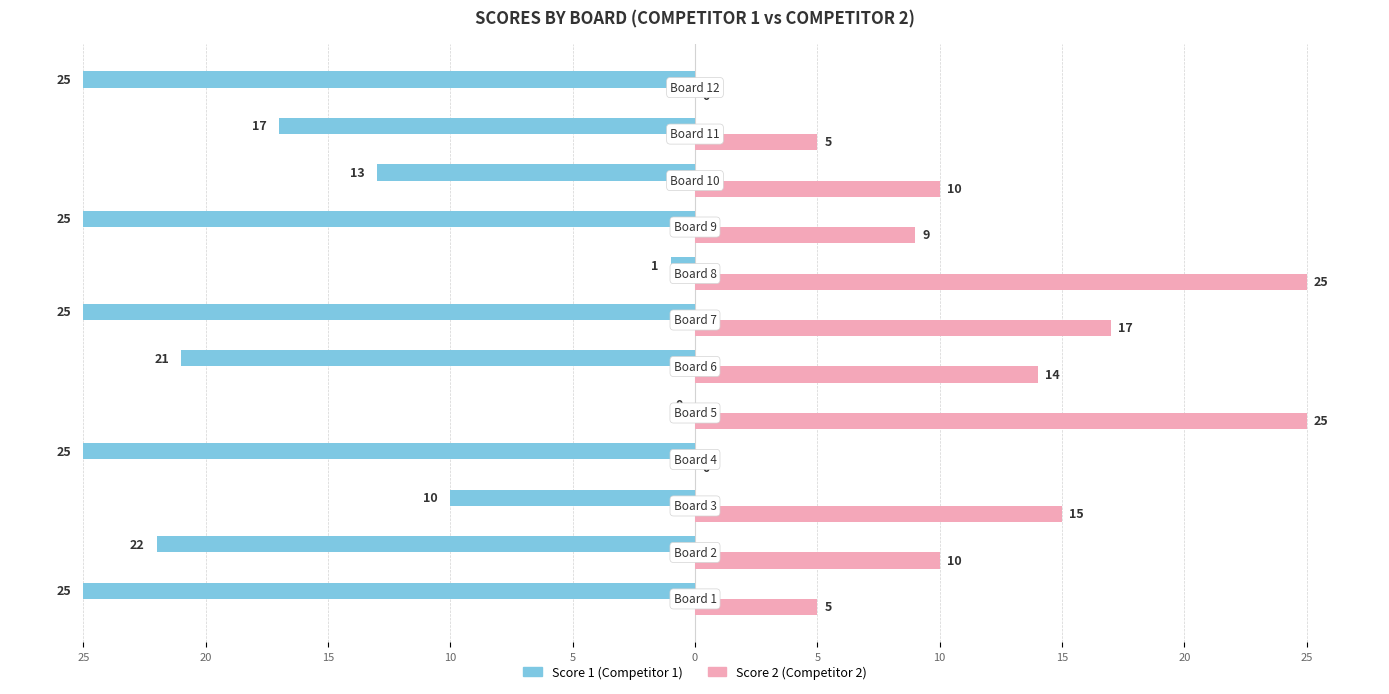

What is the maximum value shown in the chart?

25